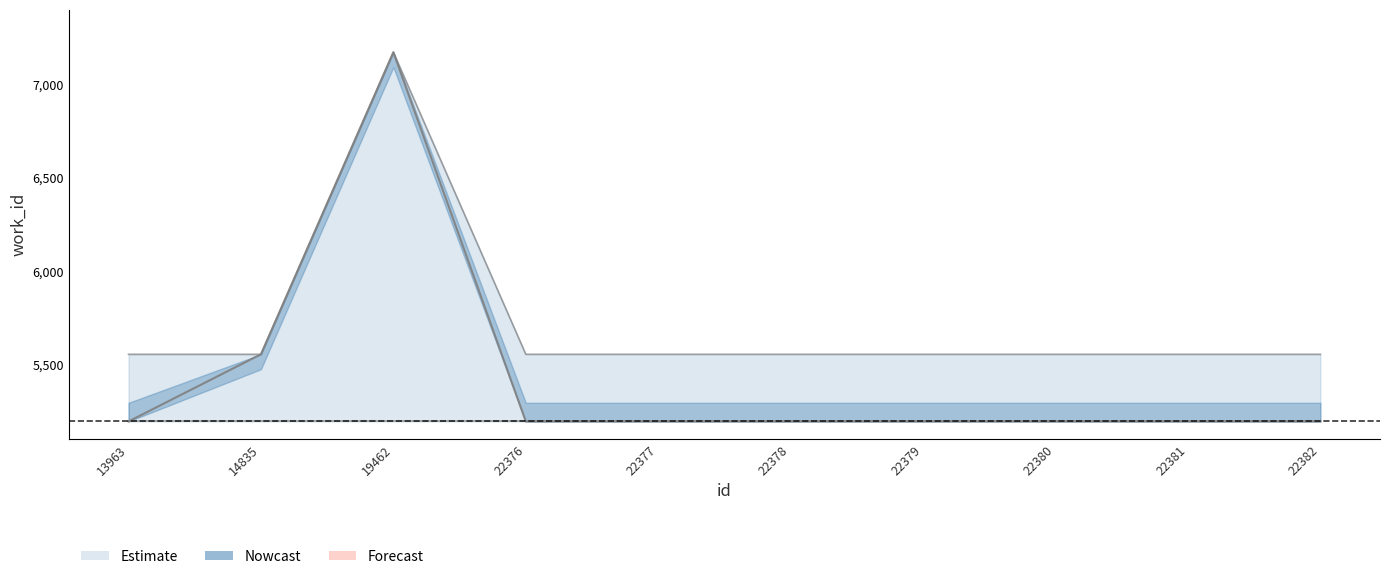

What is the value of the 1st point from the left?

5192